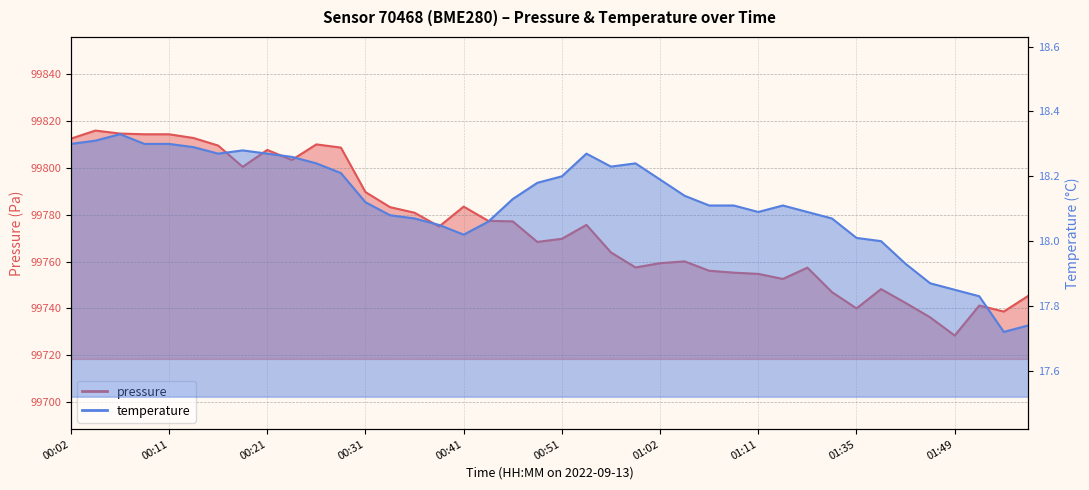

Does the chart display data point markers on the line(s)?

No